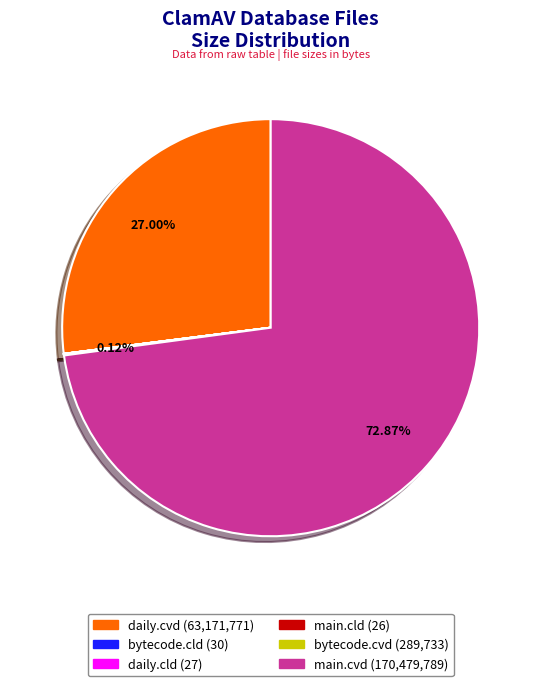

To the nearest percent, what percentage of the pie is main.cvd?

73%